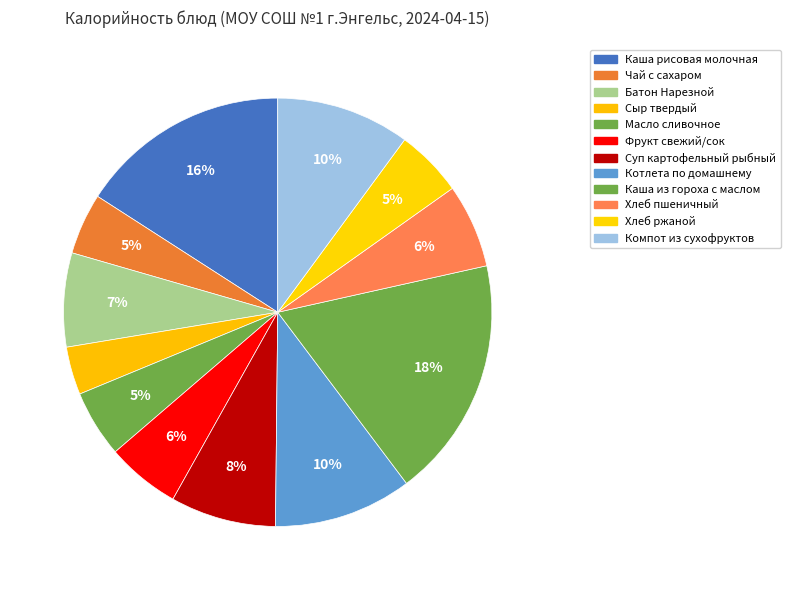

Count the number of slices in the pie.

12